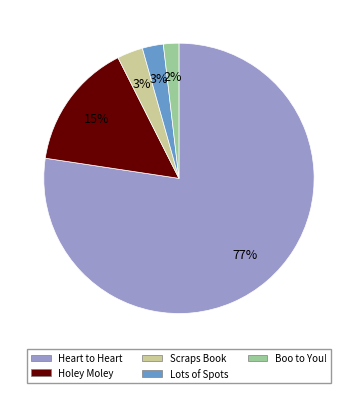

To the nearest percent, what percentage of the pie is Lots of Spots?

3%